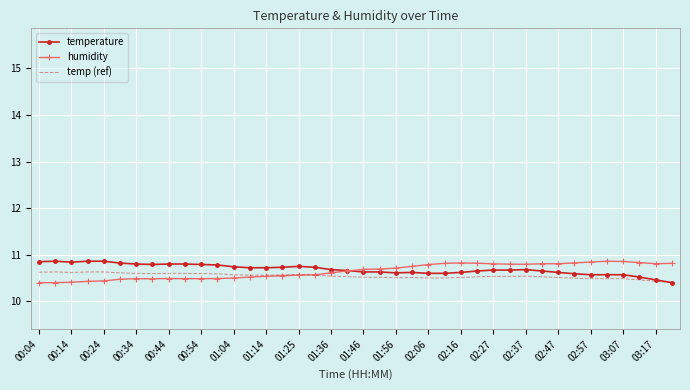

What is the highest value of the temperature series?

10.9